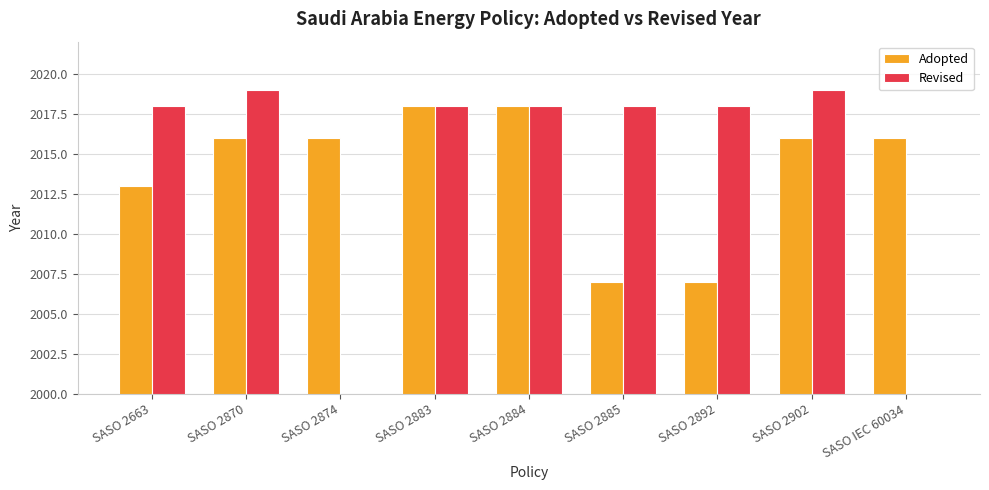

Between SASO 2874 and SASO IEC 60034, which series saw the biggest shift?

Adopted